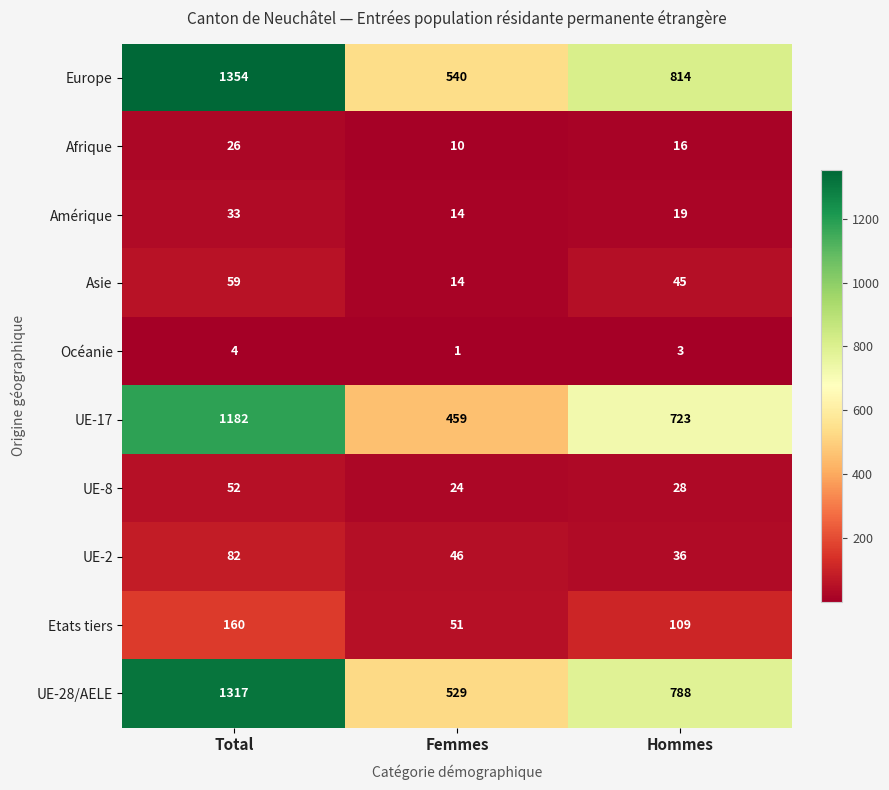

True or false: Asie has a value of 10 at Femmes.

False